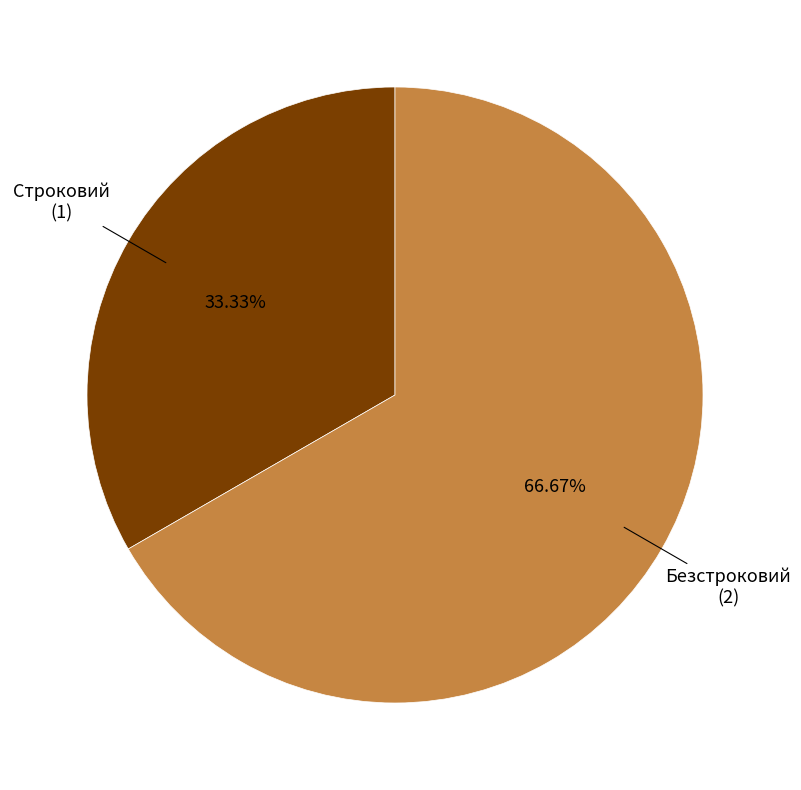

Is it true that Строковий is 33% of the pie?

True